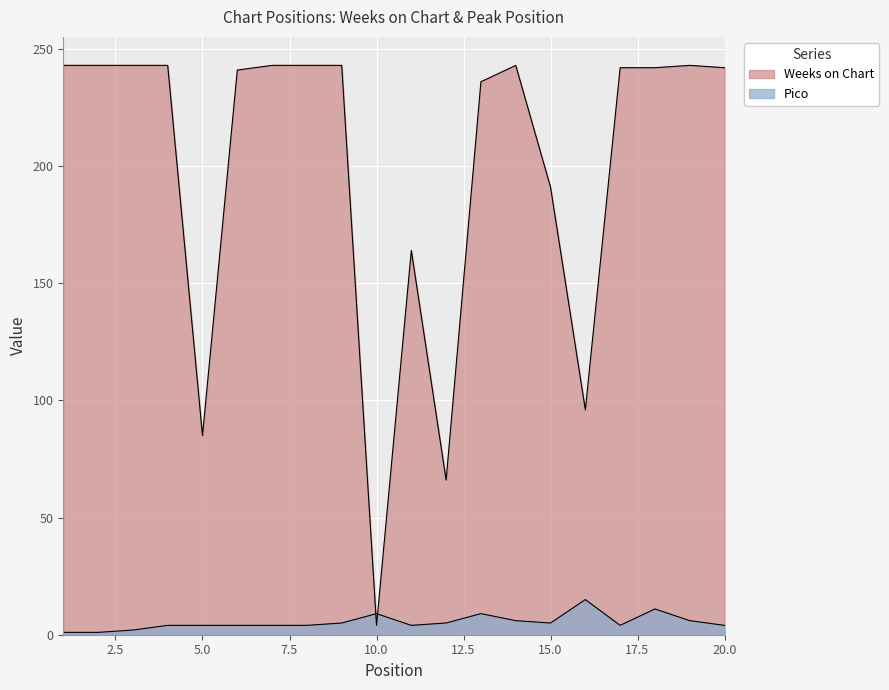

At 4, list the series in order from largest to smallest.

Weeks on Chart, Pico